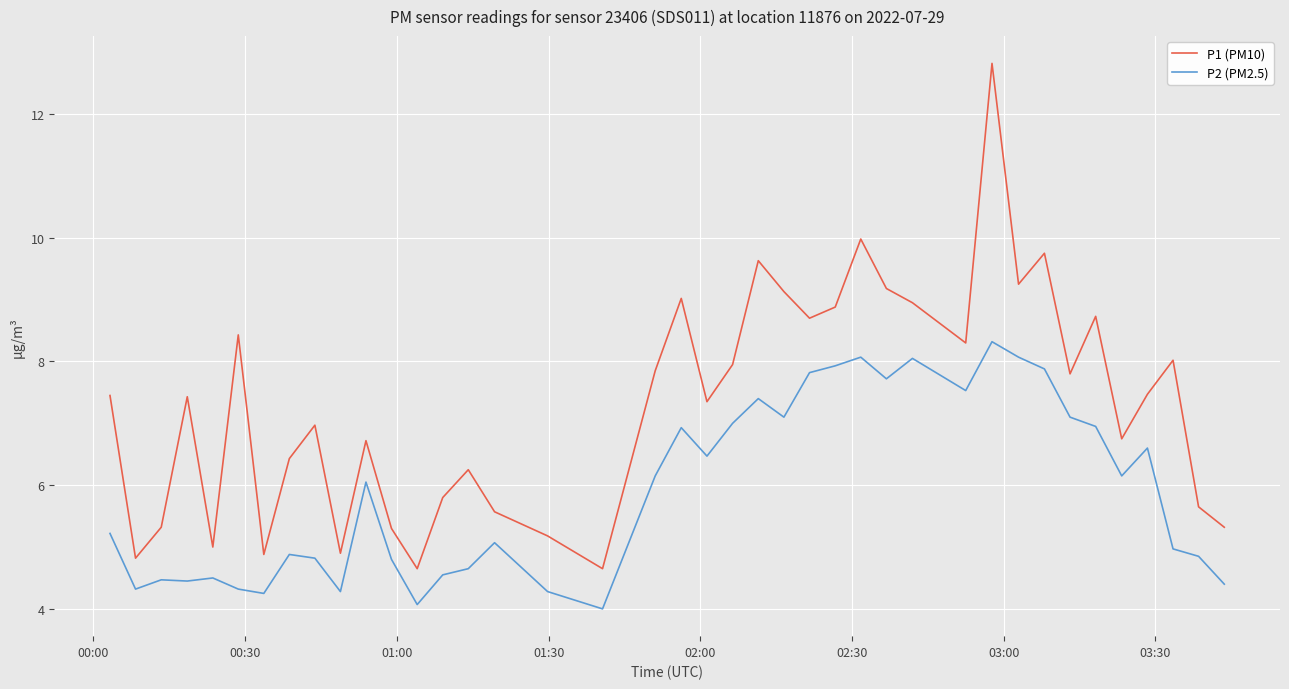

Which series has the largest range (max minus min)?

P1 (PM10)